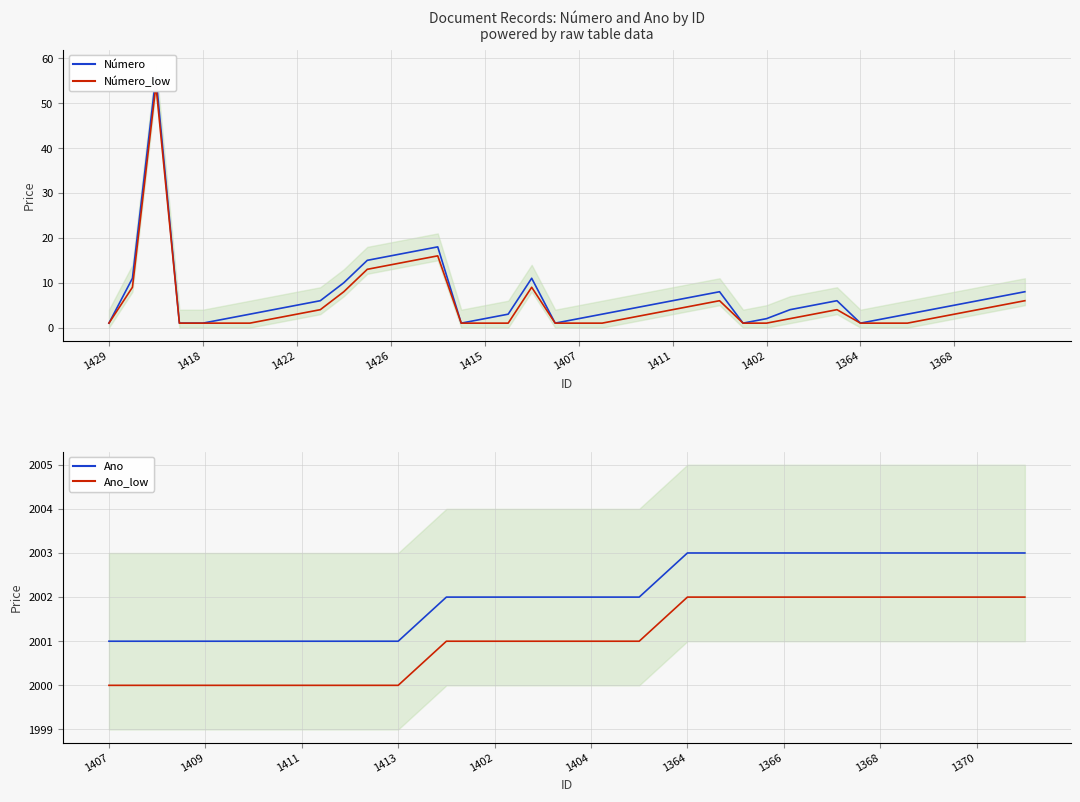

Approximately how many times larger is the value at 1424 compared to 1412?

1.4